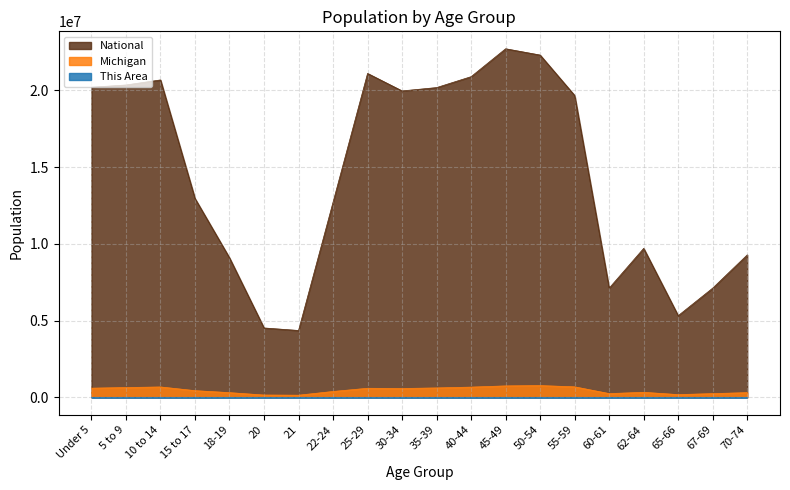

The value of Michigan at 21 is 138484. True or false?

True